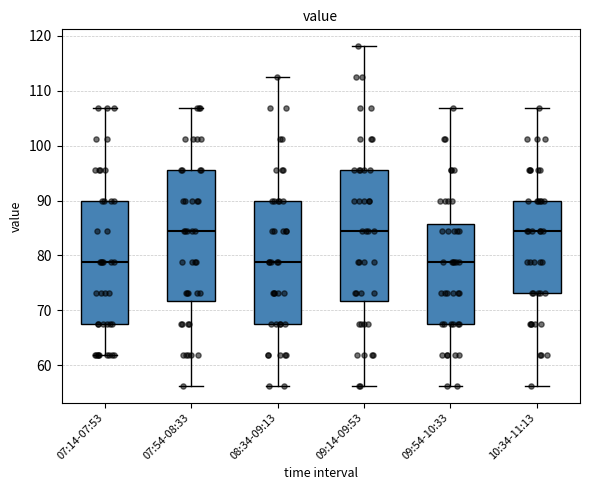

Where does the median line of the box for 09:14-09:53 sit on the y-axis? The values are not printed on the chart, so give them approximately, as read against the axis.

84